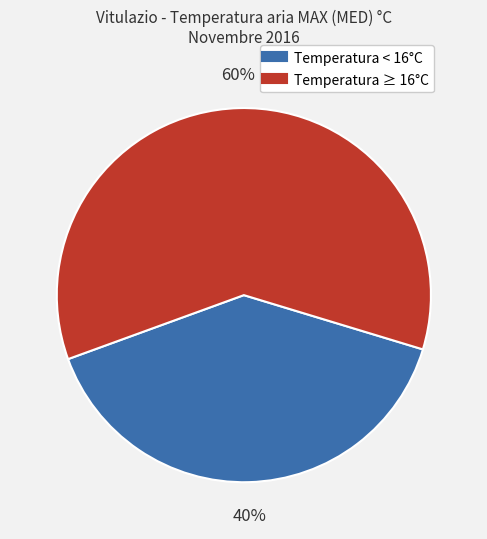

Does any single category account for the majority?

Yes